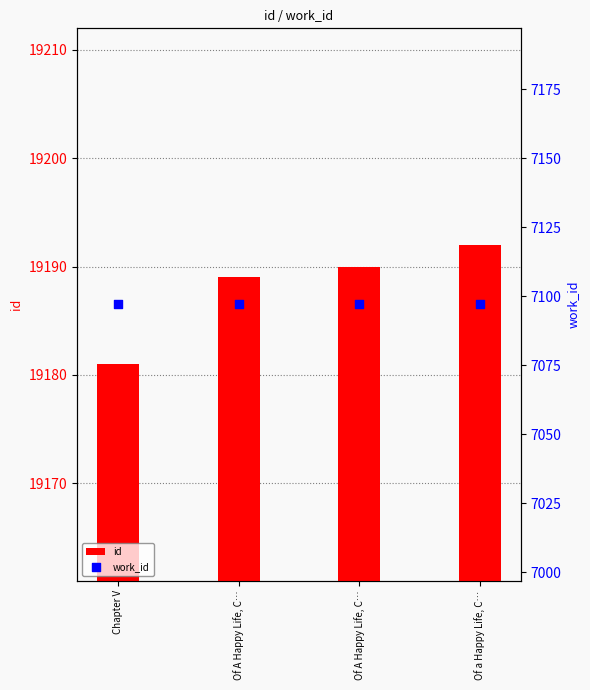

What is the total value across all series at Of A Happy Life, C…?

26286